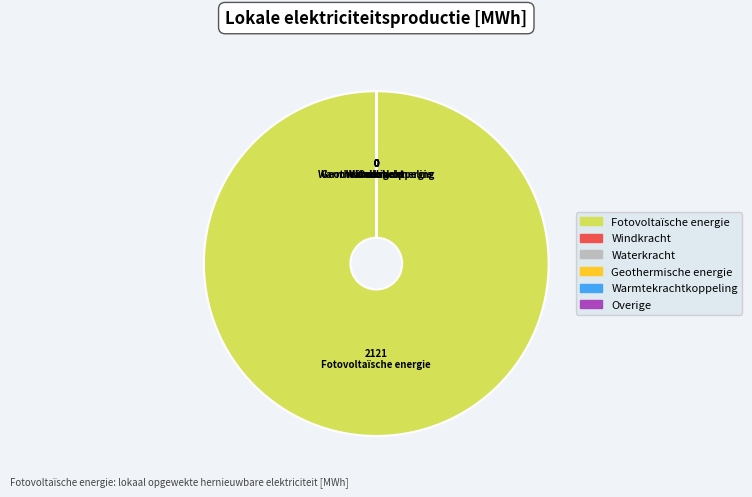

The Fotovoltaïsche energie slice represents 100% of the pie. True or false?

True